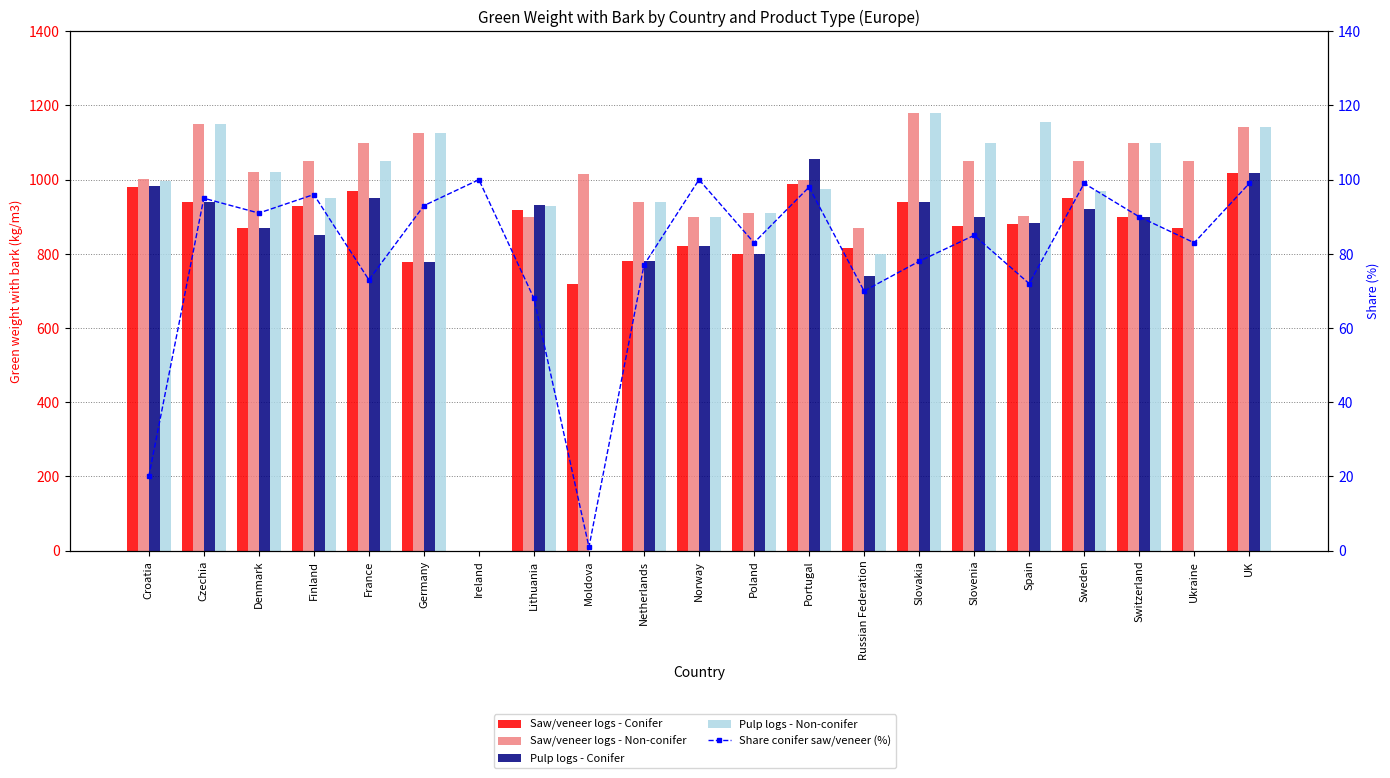

True or false: Share conifer saw/veneer (%) has a value of 96 at Finland.

True